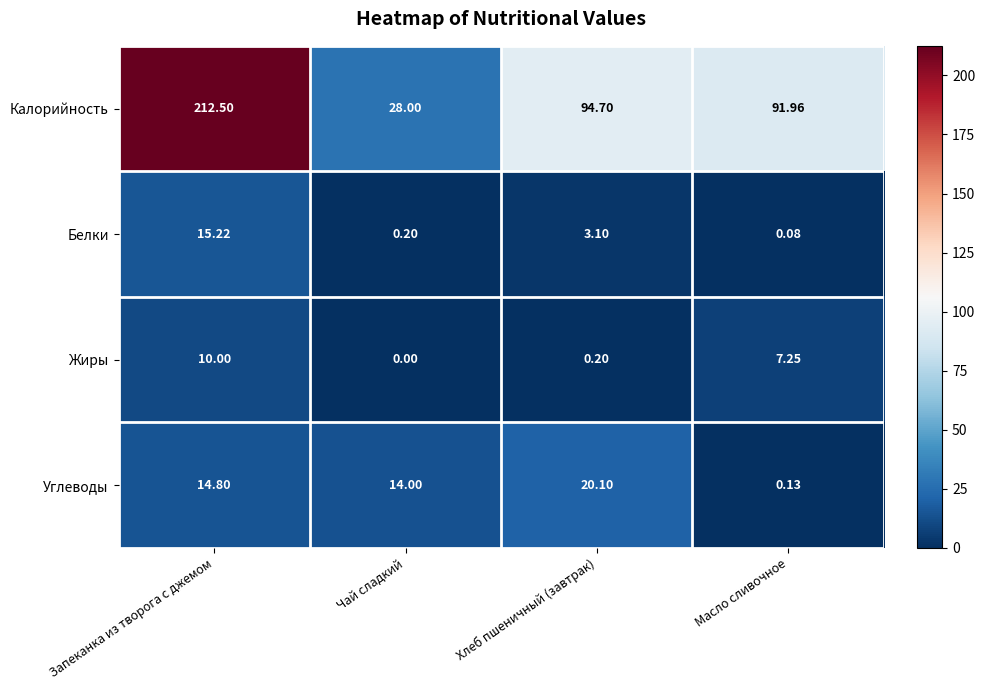

At which label is Калорийность closest to 120?

Хлеб пшеничный (завтрак)